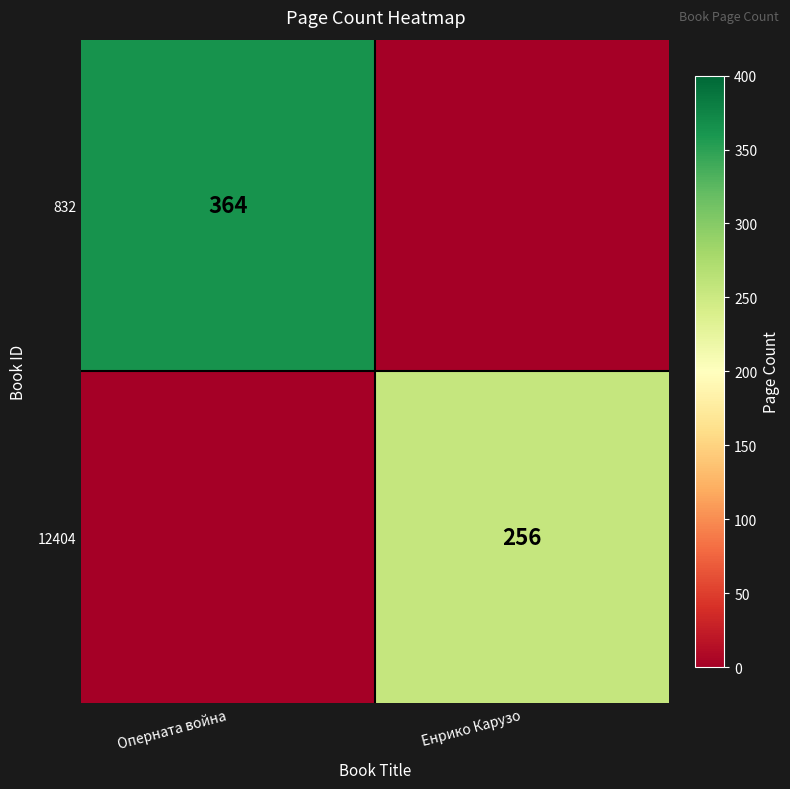

At how many categories does at least one series exceed 36?

2